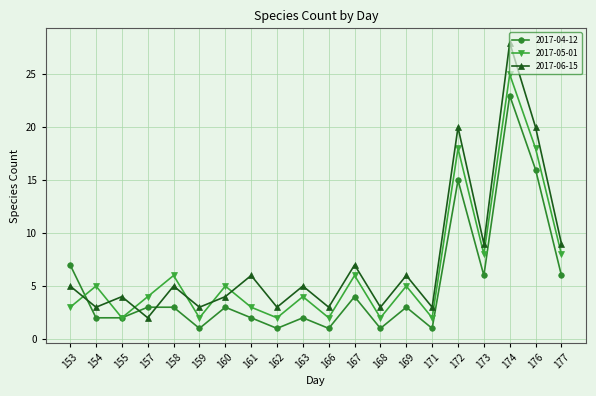

Where is 2017-04-12 nearest to the value 12?

172